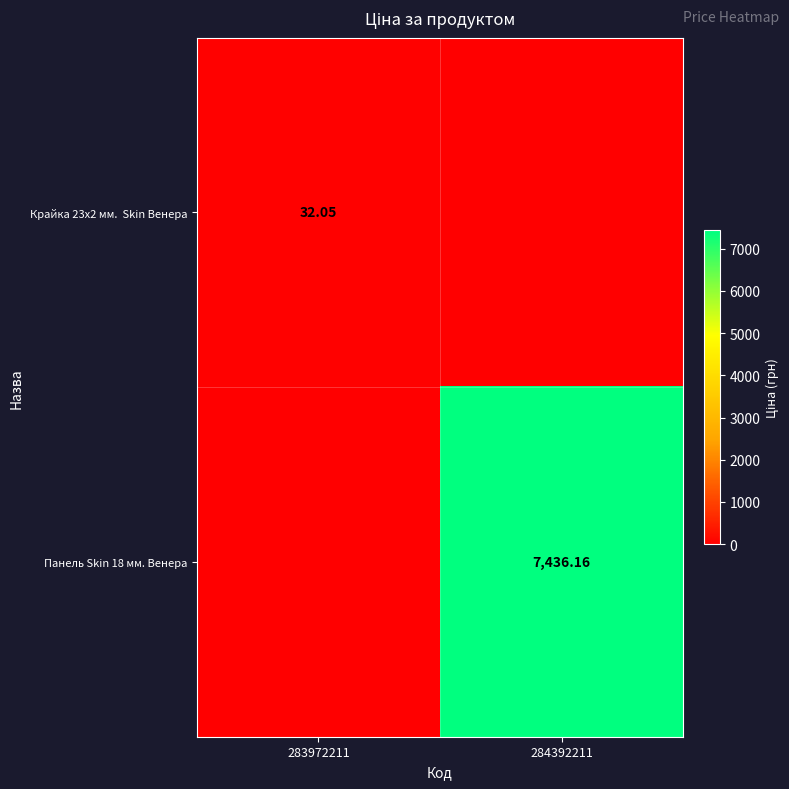

What is the difference between the Крайка 23x2 мм. Skin Венера values at 283972211 and 284392211?

32.0